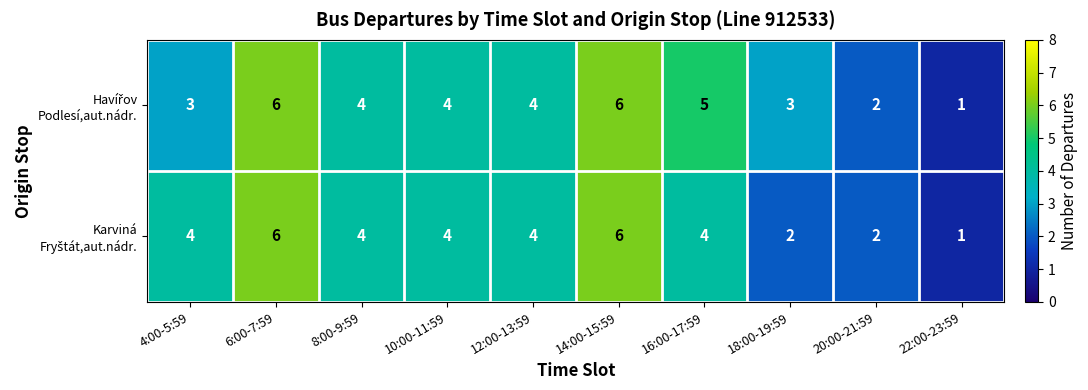

What is the greatest value displayed?

6